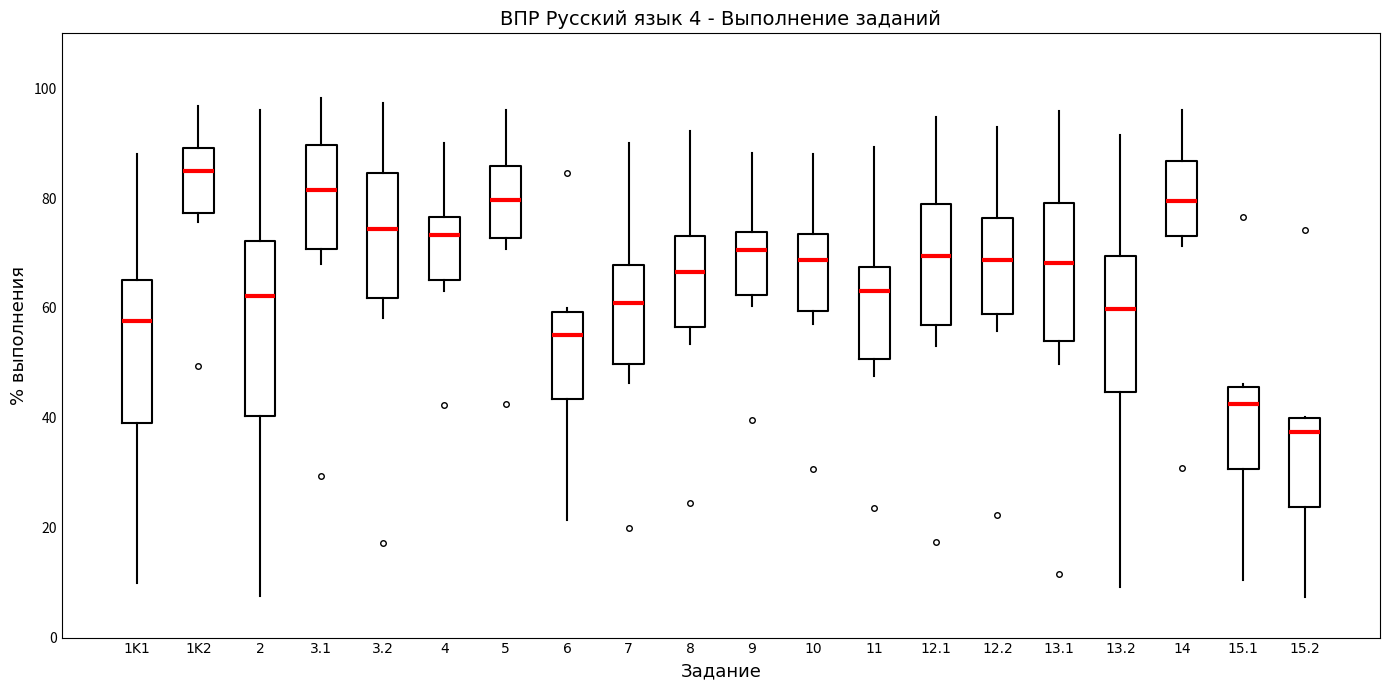

Which box is the tallest, from its lower edge to its upper edge?

2